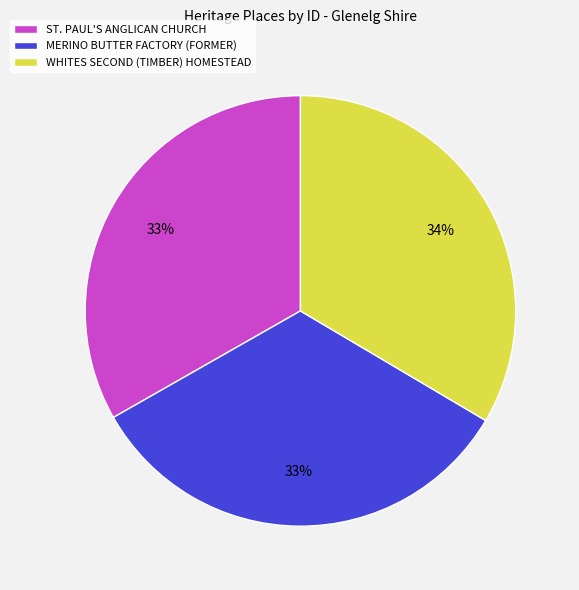

Approximately how many times larger is the value at ST. PAUL'S ANGLICAN CHURCH compared to MERINO BUTTER FACTORY (FORMER)?

1.0